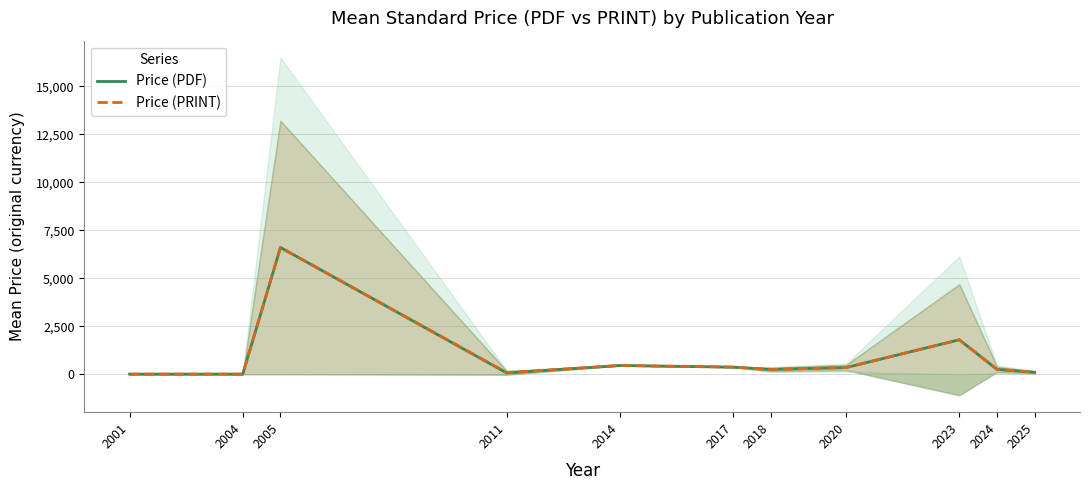

Between 2005 and 2014, which series saw the biggest shift?

Price (PDF)